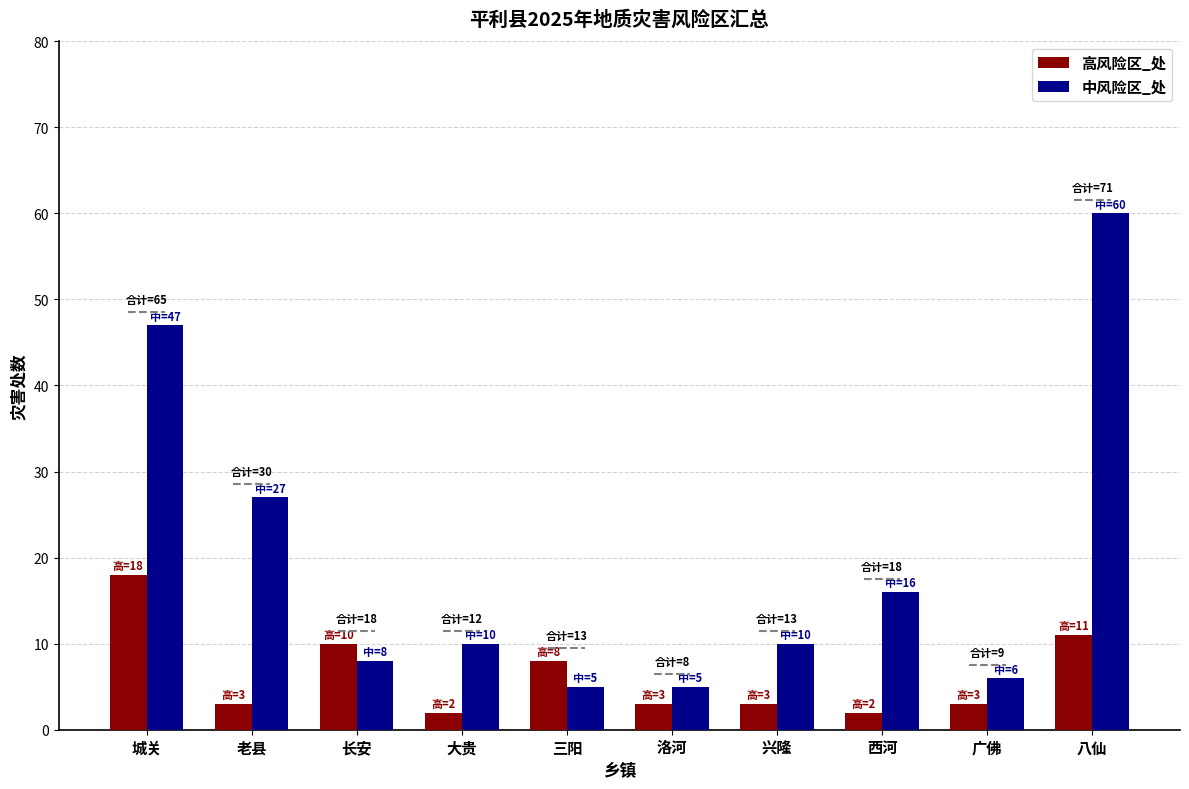

What is the sum of the 中风险区_处 values at 长安 and 广佛?

14